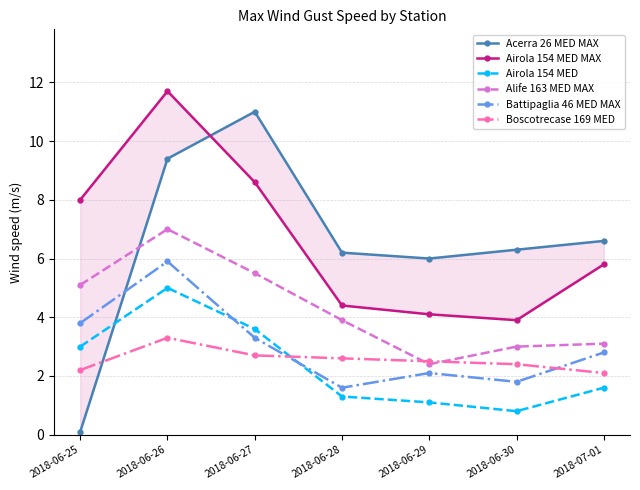

Reading left to right, transcribe all the data shown in this chart.

Acerra 26 MED MAX: 2018-06-25=0.1	2018-06-26=9.4	2018-06-27=11.0	2018-06-28=6.2	2018-06-29=6.0	2018-06-30=6.3	2018-07-01=6.6
Airola 154 MED MAX: 2018-06-25=8.0	2018-06-26=11.7	2018-06-27=8.6	2018-06-28=4.4	2018-06-29=4.1	2018-06-30=3.9	2018-07-01=5.8
Airola 154 MED: 2018-06-25=3.0	2018-06-26=5.0	2018-06-27=3.6	2018-06-28=1.3	2018-06-29=1.1	2018-06-30=0.8	2018-07-01=1.6
Alife 163 MED MAX: 2018-06-25=5.1	2018-06-26=7.0	2018-06-27=5.5	2018-06-28=3.9	2018-06-29=2.4	2018-06-30=3.0	2018-07-01=3.1
Battipaglia 46 MED MAX: 2018-06-25=3.8	2018-06-26=5.9	2018-06-27=3.3	2018-06-28=1.6	2018-06-29=2.1	2018-06-30=1.8	2018-07-01=2.8
Boscotrecase 169 MED: 2018-06-25=2.2	2018-06-26=3.3	2018-06-27=2.7	2018-06-28=2.6	2018-06-29=2.5	2018-06-30=2.4	2018-07-01=2.1